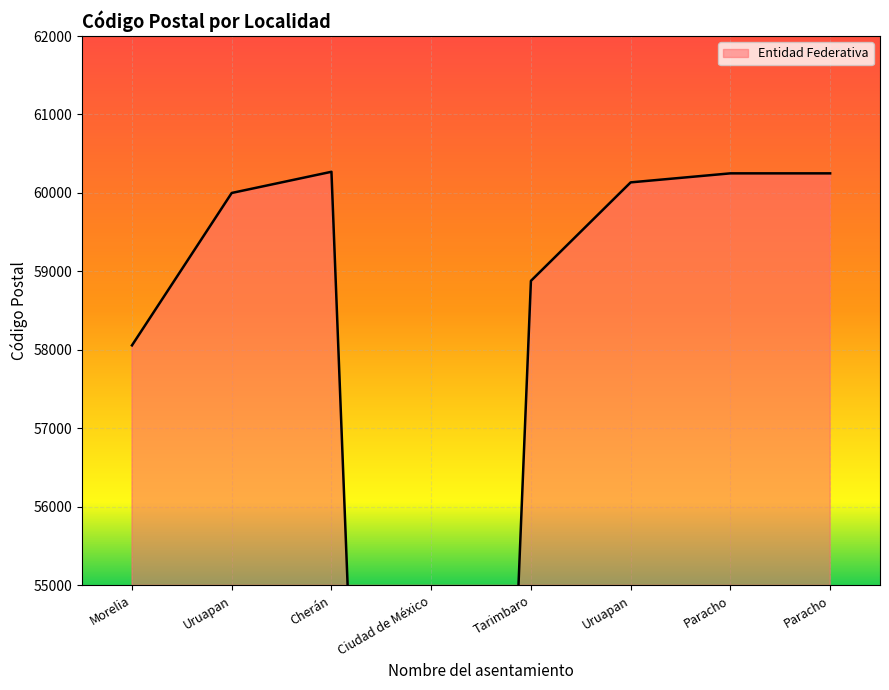

Which label corresponds to the smallest value in the chart?

Ciudad de México